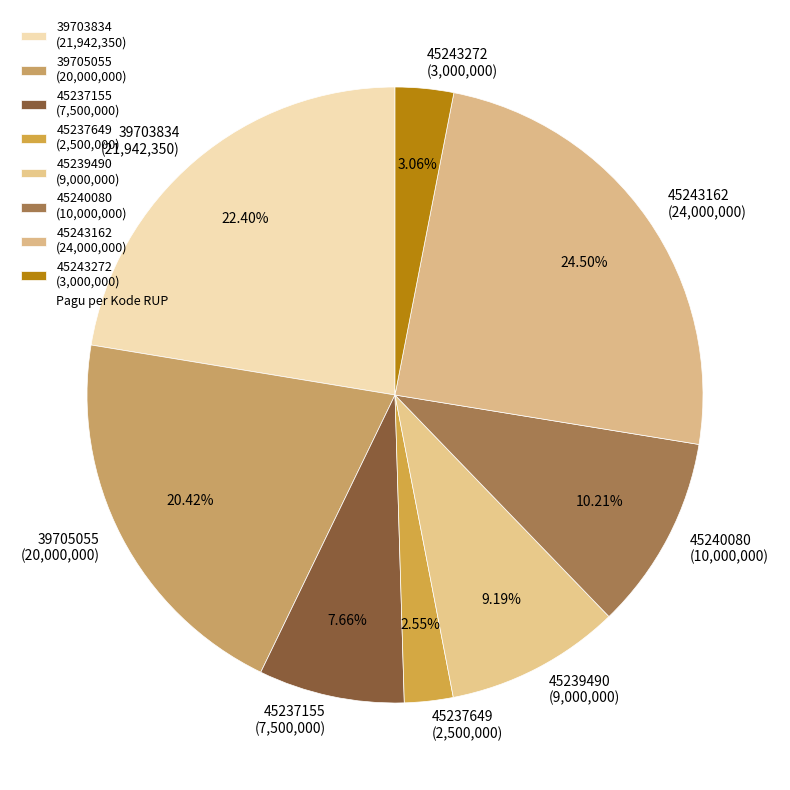

Which slice is the largest?

45243162